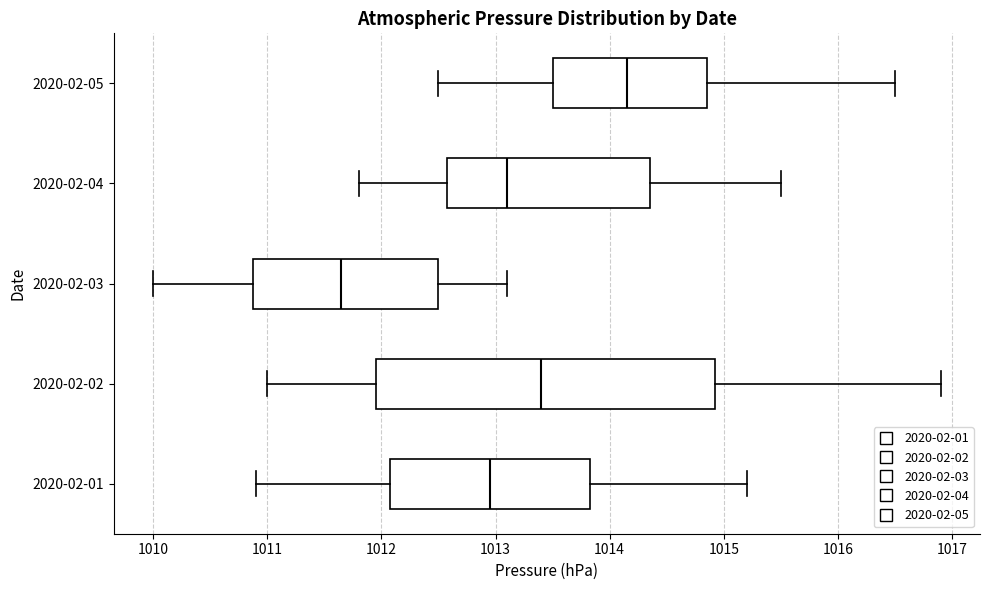

Reading bottom to top, read every box against the x-axis: the position of its median line, the range the box covers, and the ends of its whiskers. The values are not printed on the chart, so give them approximately, as read against the axis.

2020-02-01: median 1013.0, box 1012.1 to 1013.8, whiskers 1010.9 to 1015.2
2020-02-02: median 1013.4, box 1012.0 to 1014.9, whiskers 1011.0 to 1016.9
2020-02-03: median 1011.7, box 1010.9 to 1012.5, whiskers 1010.0 to 1013.1
2020-02-04: median 1013.1, box 1012.6 to 1014.4, whiskers 1011.8 to 1015.5
2020-02-05: median 1014.2, box 1013.5 to 1014.9, whiskers 1012.5 to 1016.5